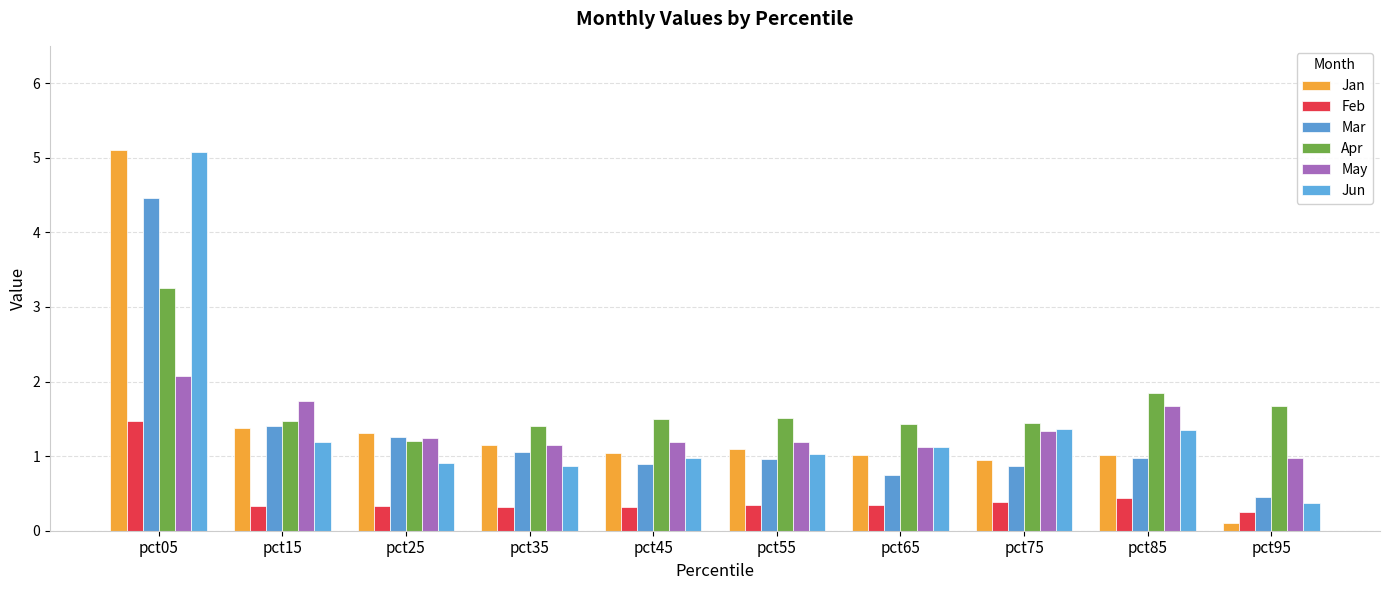

How many bars are there in total?

60